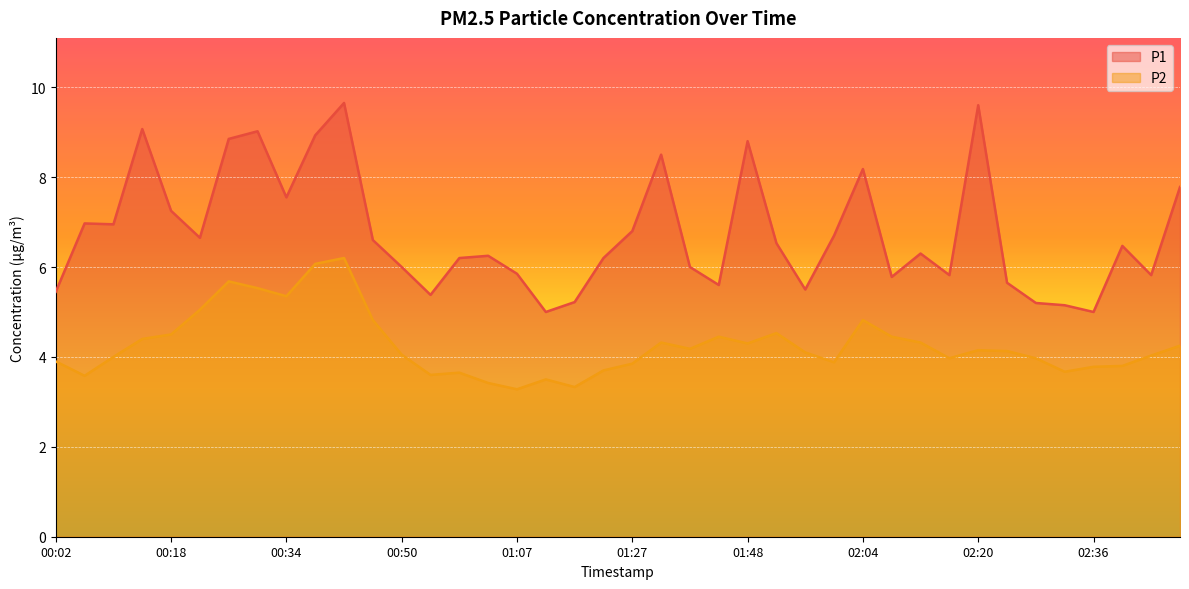

What is the difference between the highest and lowest values at 00:58?

2.6